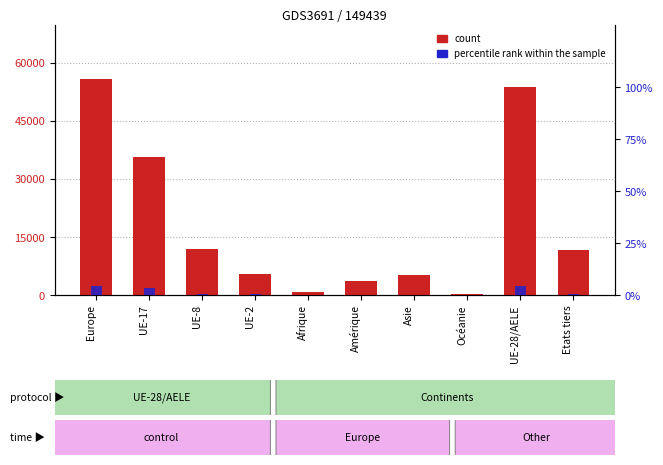

At which category is the sum across all series the highest?

Europe